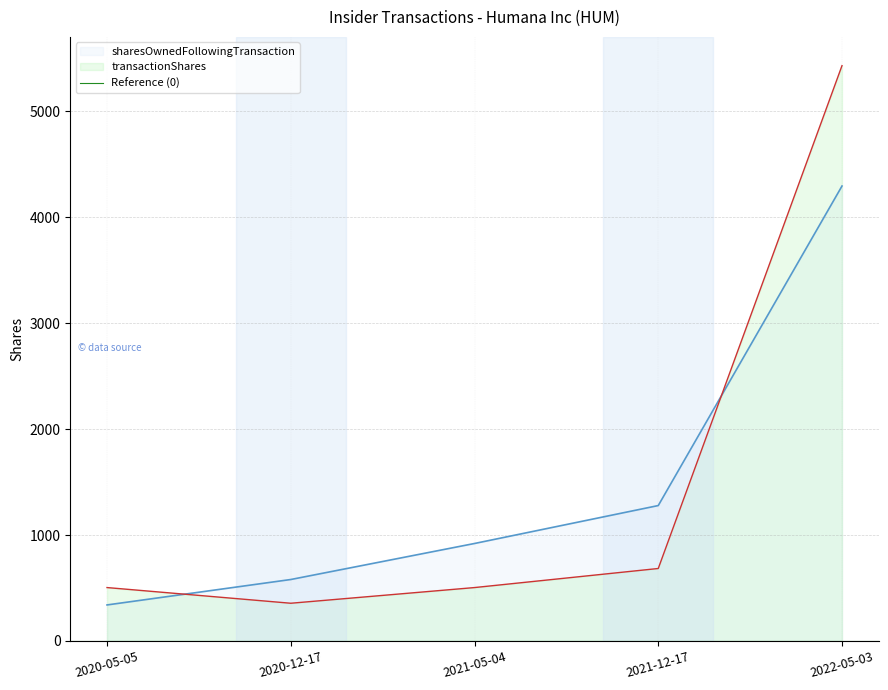

How many times do sharesOwnedFollowingTransaction and transactionShares cross each other?

2